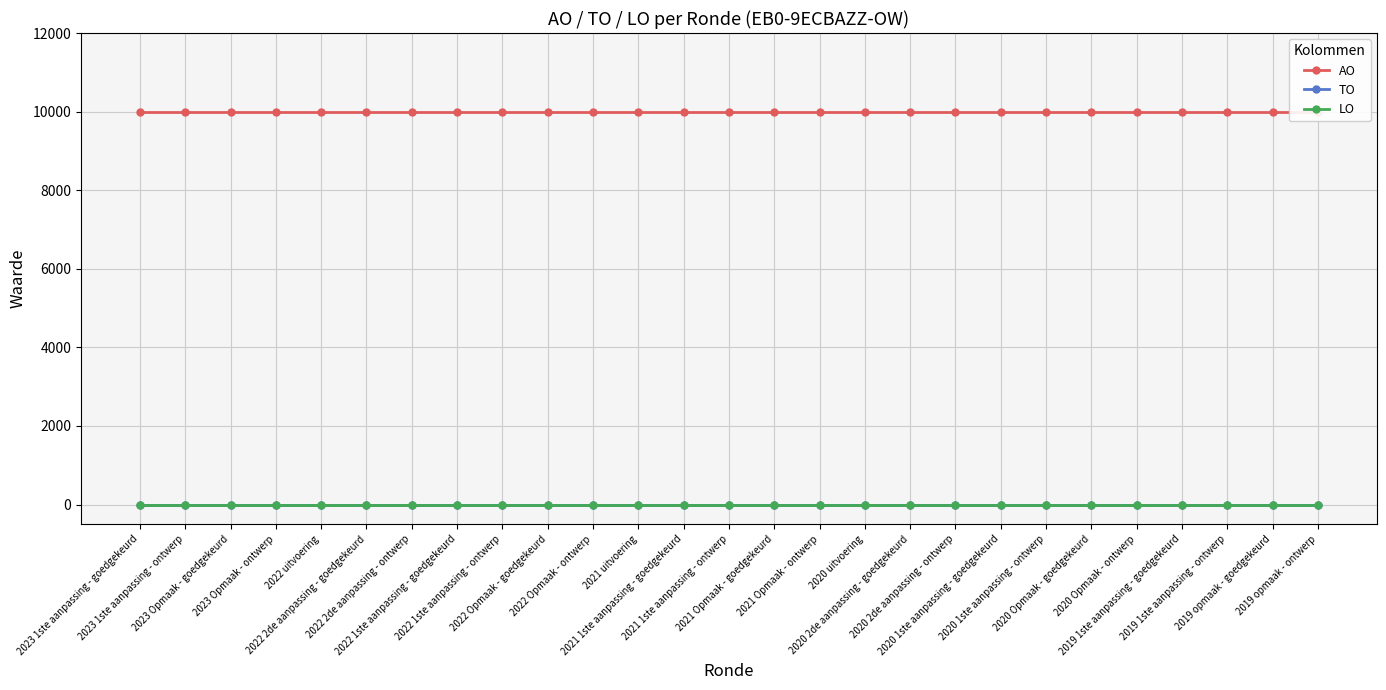

True or false: LO and TO cross at least once.

False